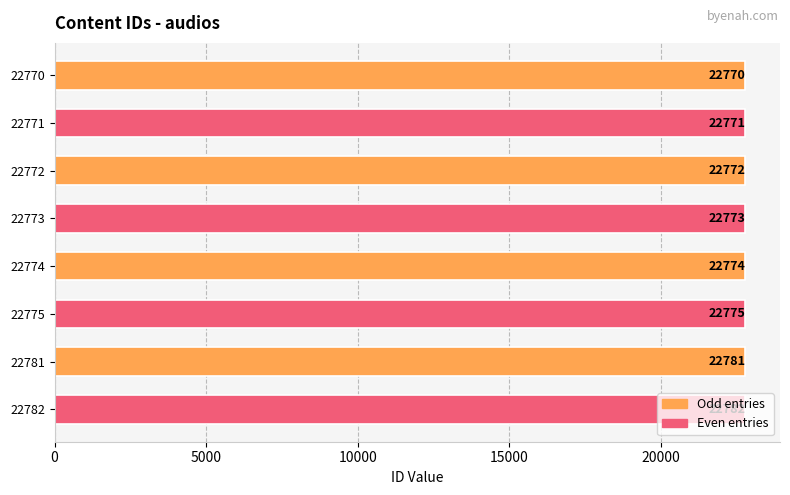

What is the ratio of the value at 22781 to the value at 22774?

1.0